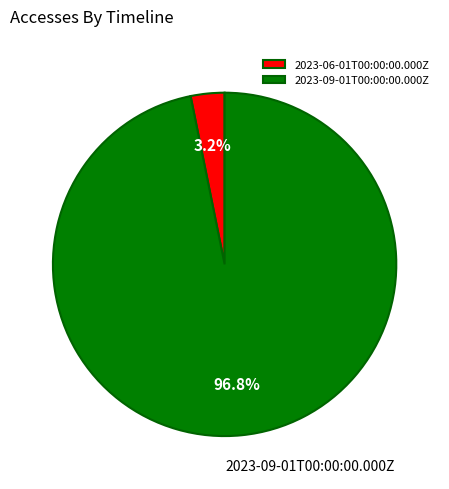

To the nearest percent, what percentage of the pie is 2023-06-01T00:00:00.000Z?

3%